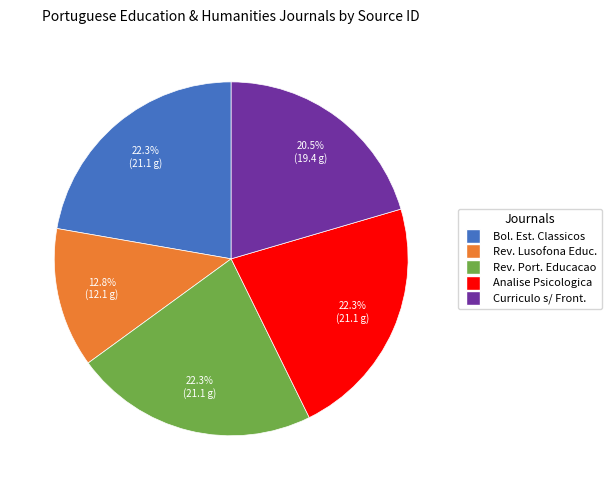

Is there a majority slice in this chart?

No